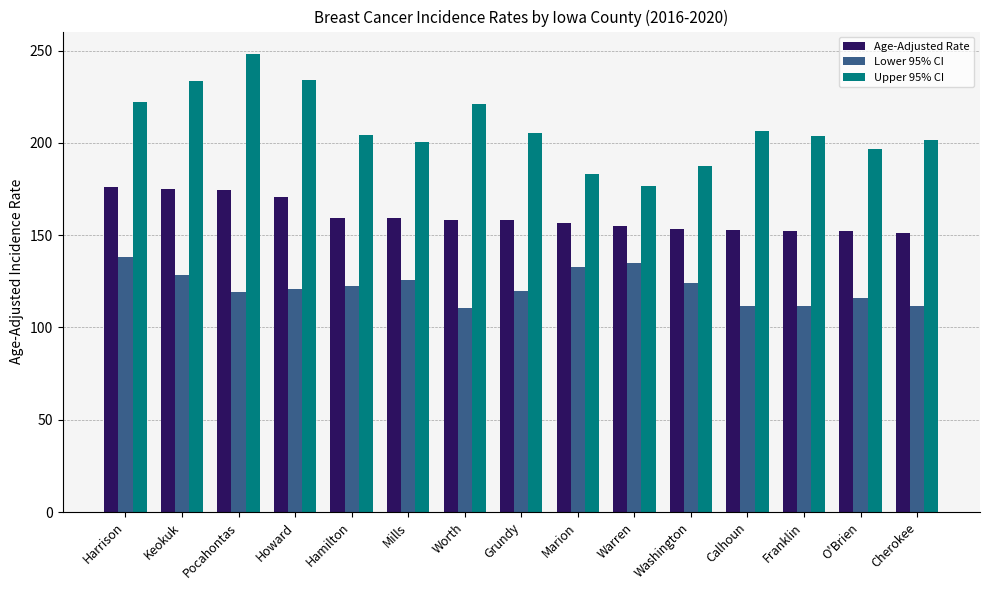

Is it true that Age-Adjusted Rate equals 151.4 at Cherokee?

True